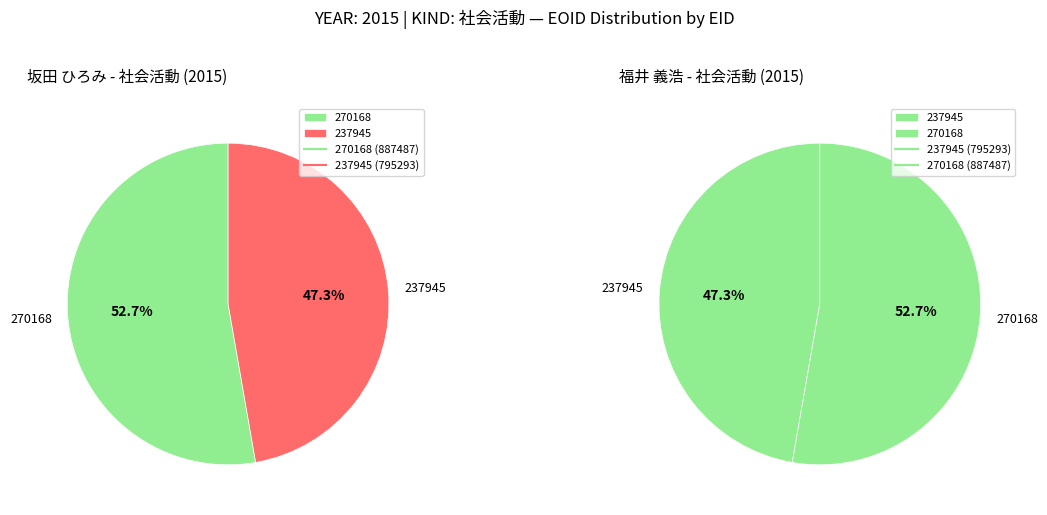

True or false: 237945 accounts for 47% of the total.

True